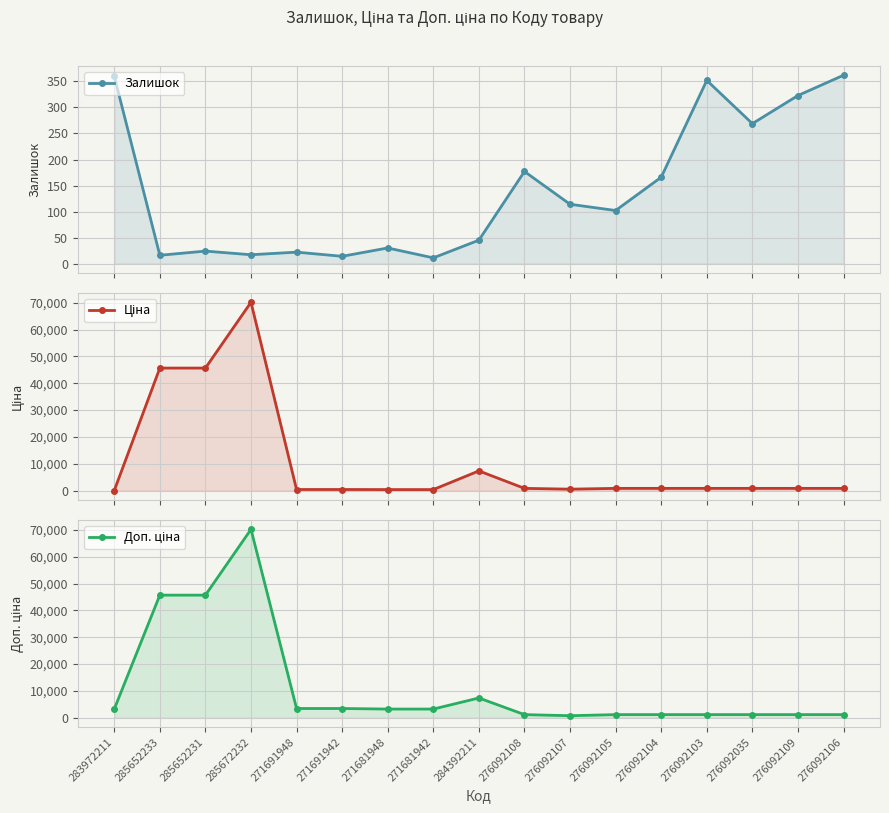

Read the Доп. ціна value at 285672232.

70181.6